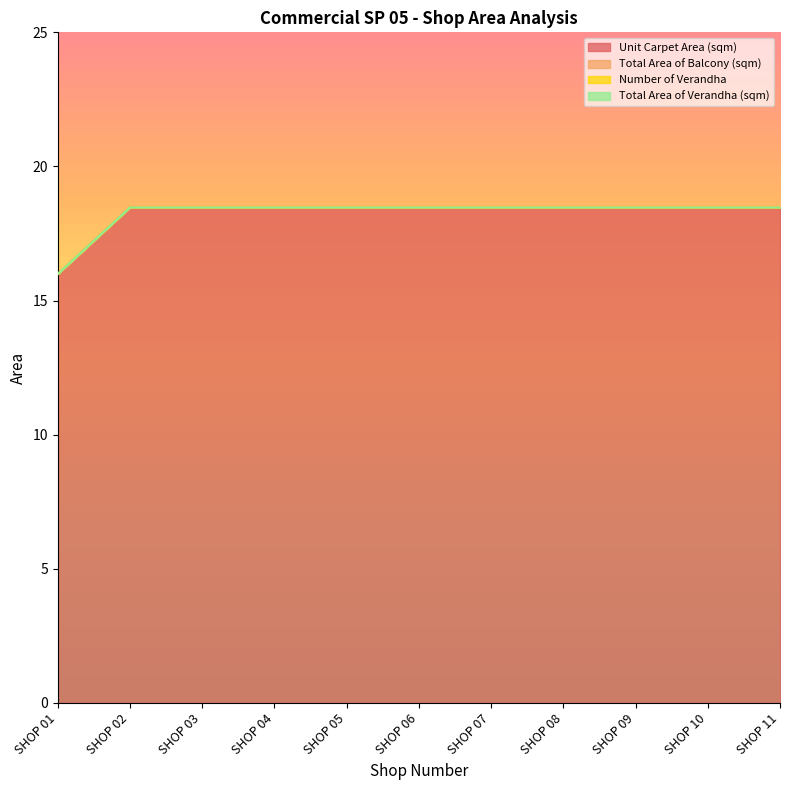

List the series in order of their peak value, lowest first.

Total Area of Balcony (sqm), Number of Verandha, Total Area of Verandha (sqm), Unit Carpet Area (sqm)